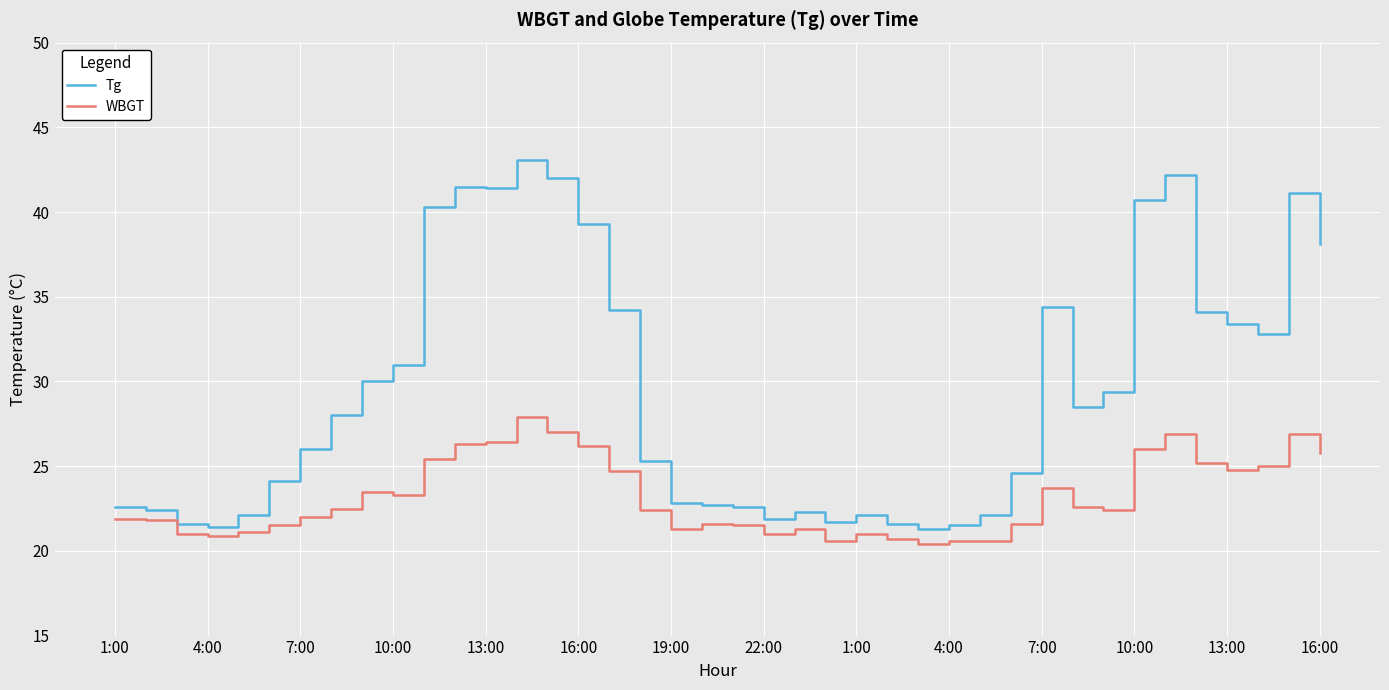

Which series has the largest total across all categories?

Tg